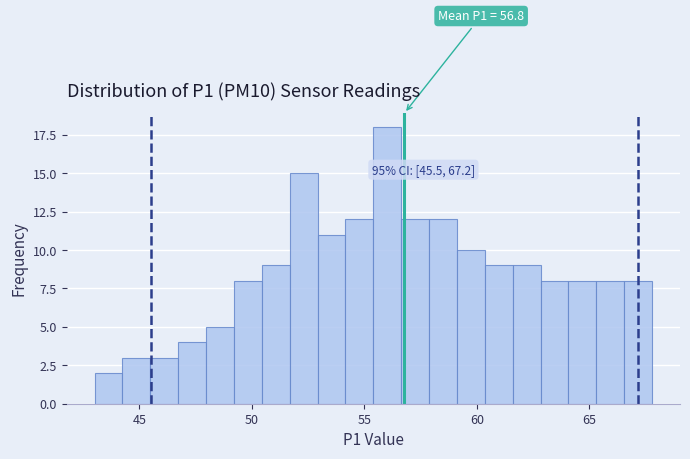

Read against the x-axis, roughly where is the centre of the tallest bar?

56.0